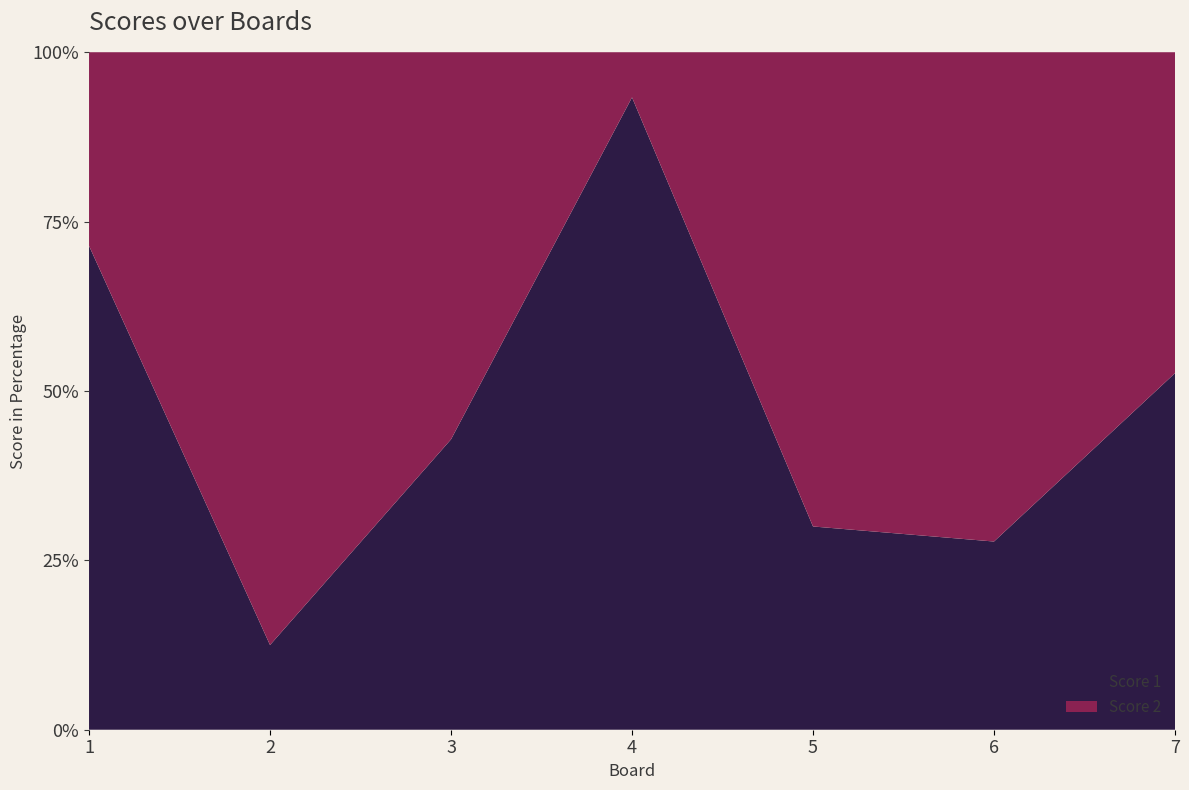

What is the sum of the Score 2 values at 7 and 2?

23